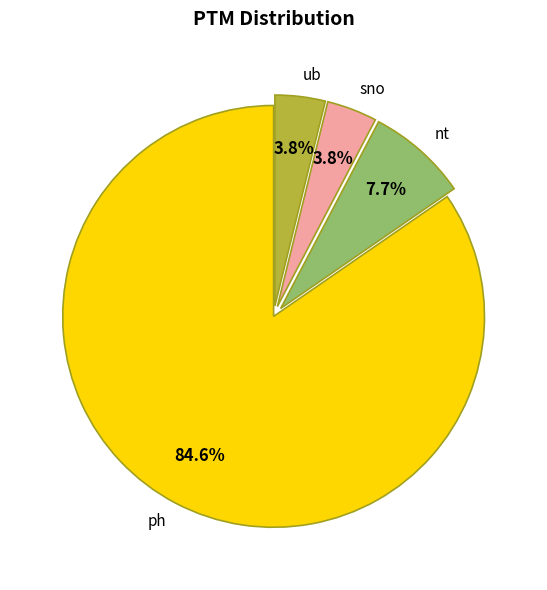

How many segments does this pie chart have?

4